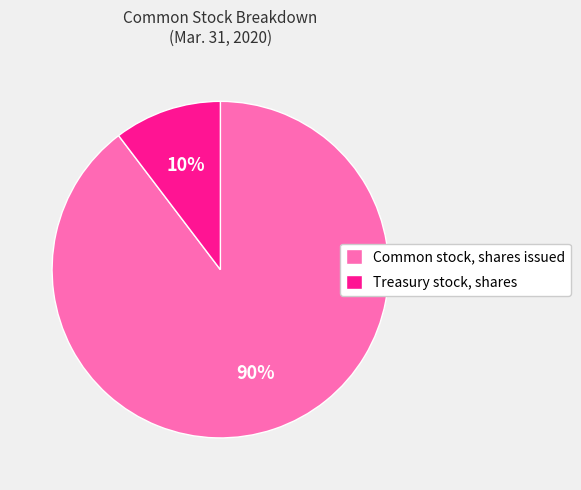

Is it true that Treasury stock, shares is 10% of the pie?

True